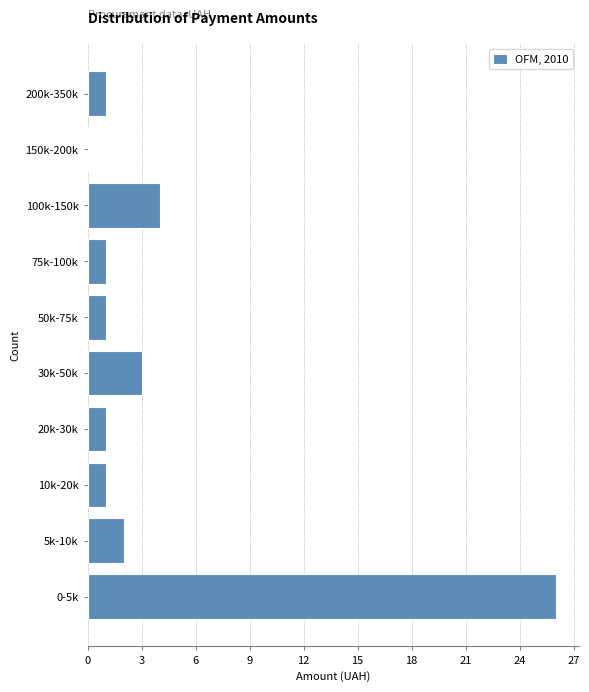

Reading bottom to top, what are all the values shown in this chart?

0-5k=26	5k-10k=2	10k-20k=1	20k-30k=1	30k-50k=3	50k-75k=1	75k-100k=1	100k-150k=4	150k-200k=0	200k-350k=1